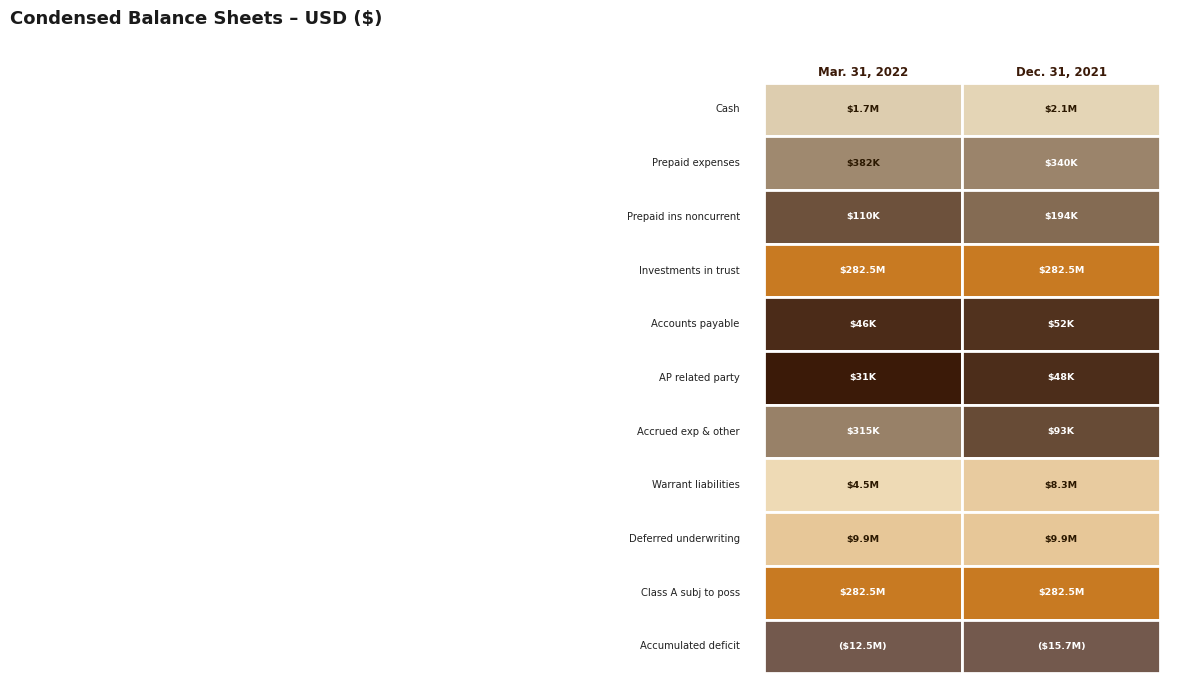

What is the difference between the maximum and minimum values in the Accrued exp & other series?

222505